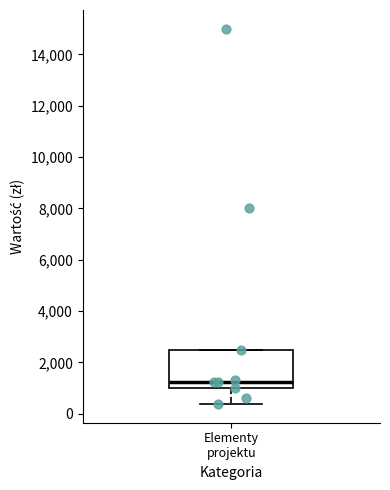

Transcribe this box plot: give where the median line is, the range the box spans, and where the two whiskers end, as read against the y-axis. The values are not printed on the chart, so give them approximately, as read against the axis.

median 1200, box 1000 to 2600, whiskers 400 to 2600